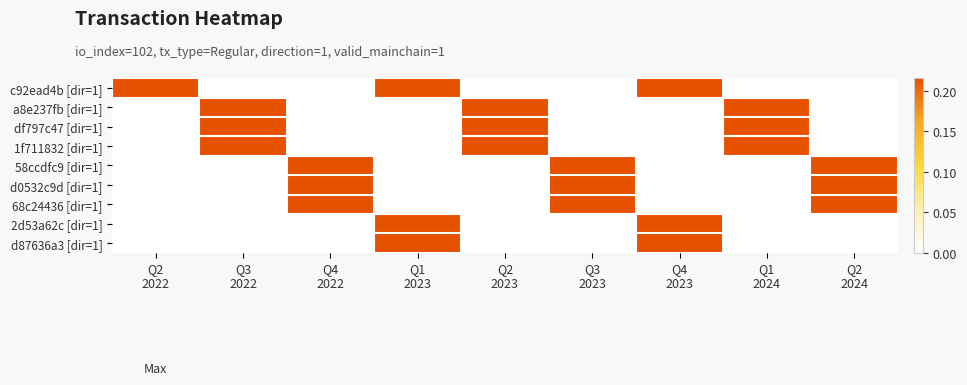

Count the number of categories in the chart.

9